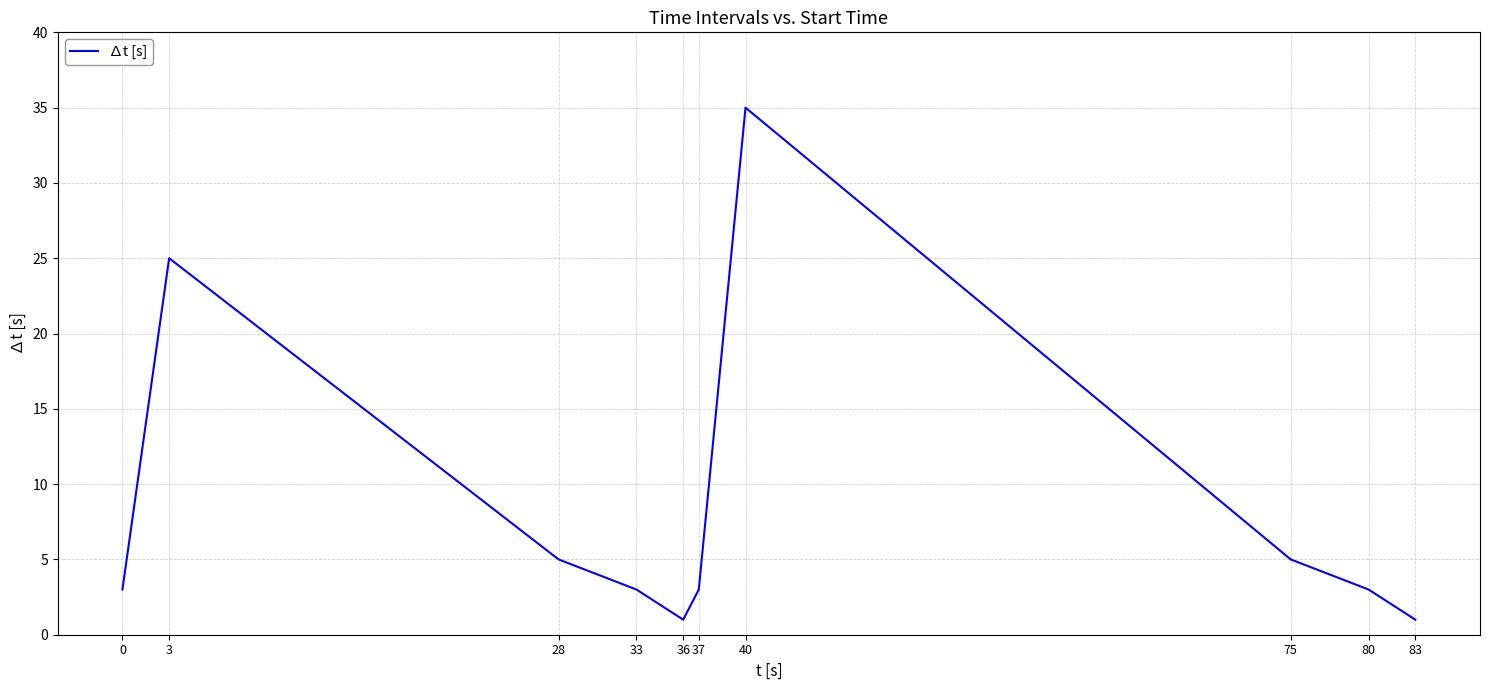

True or false: the data shows 5 at 75.

True